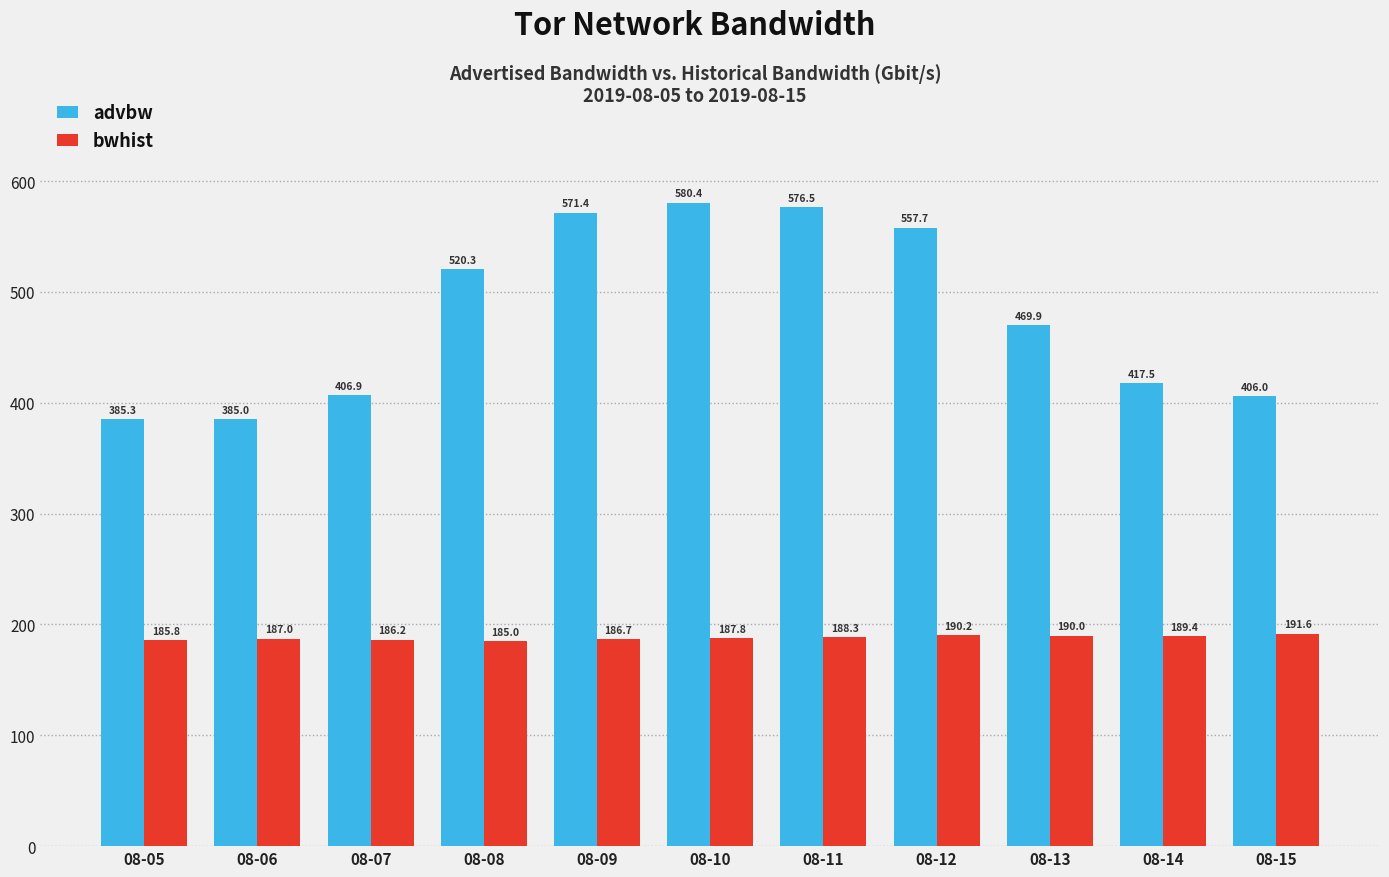

At 08-11, list the series in order from smallest to largest.

bwhist, advbw